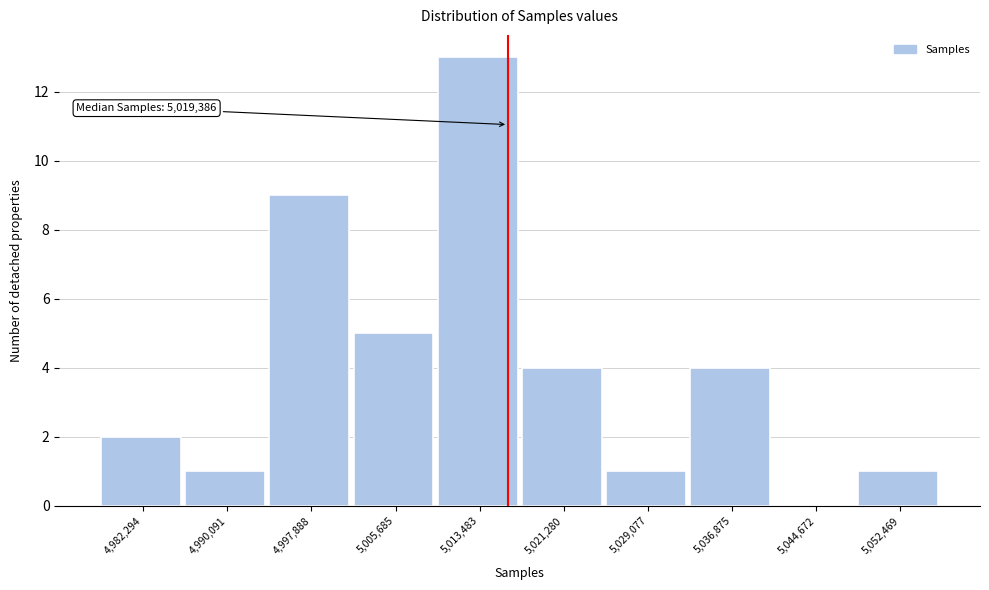

Reading left to right, what are all the values shown in this chart?

4,982,294=2	4,990,091=1	4,997,888=9	5,005,685=5	5,013,483=13	5,021,280=4	5,029,077=1	5,036,875=4	5,044,672=0	5,052,469=1